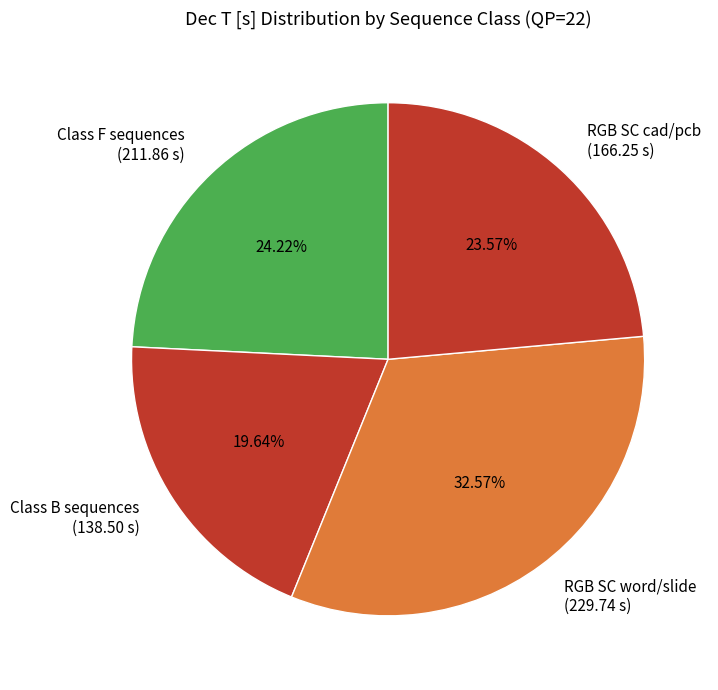

Is the sum of RGB SC cad/pcb and Class F sequences greater than half?

No